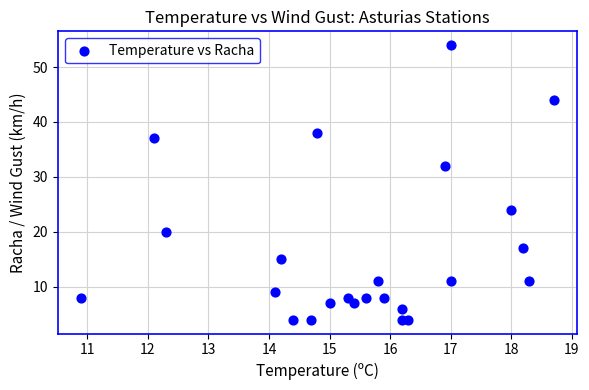

What Y value in the scatter plot is closest to 29?

32